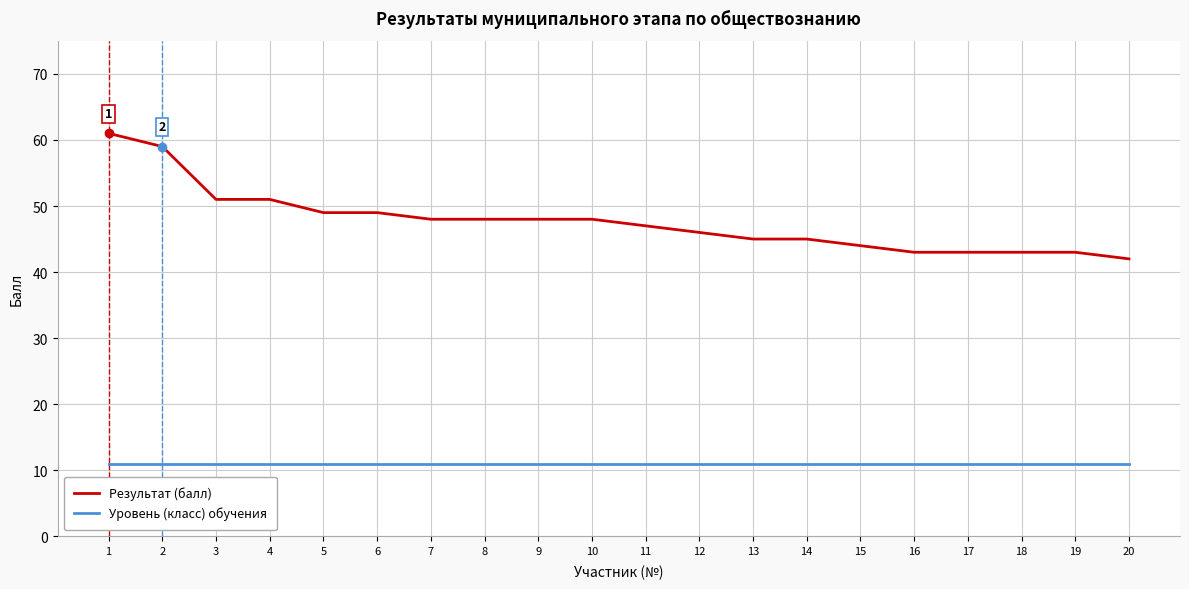

True or false: Уровень (класс) обучения and Результат (балл) intersect in this chart.

False